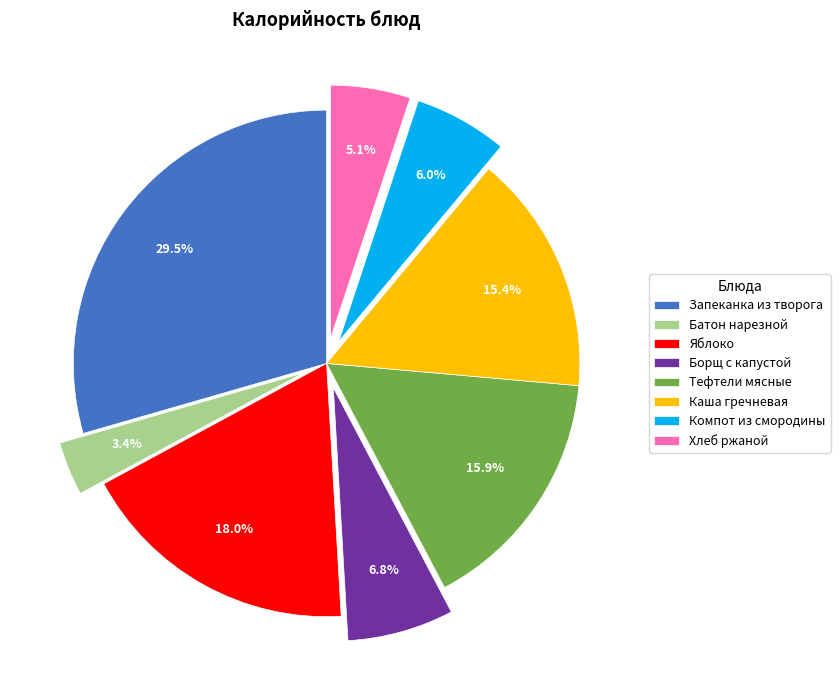

To the nearest percent, what percentage of the pie is Тефтели мясные?

16%